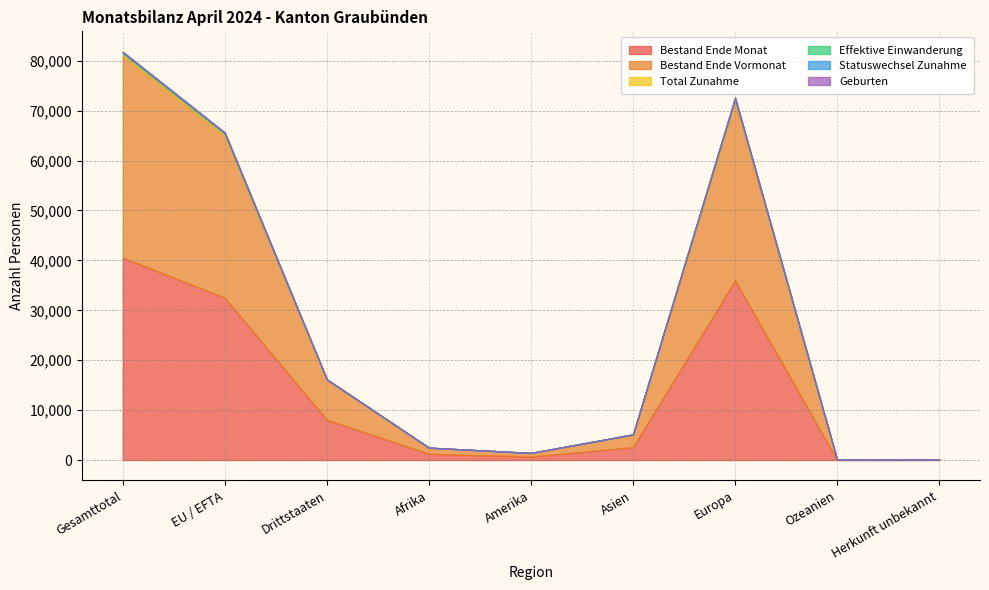

Reading left to right, what are all the values shown in this chart?

Bestand Ende Monat: 40546	32502	8044	1237	704	2563	35967	30	45
Bestand Ende Vormonat: 40541	32499	8042	1235	705	2541	35984	31	45
Total Zunahme: 371	319	52	4	7	23	337	0	0
Effektive Einwanderung: 151	130	21	2	4	5	140	0	0
Statuswechsel Zunahme: 166	163	3	0	2	1	163	0	0
Geburten: 25	18	7	1	0	3	21	0	0